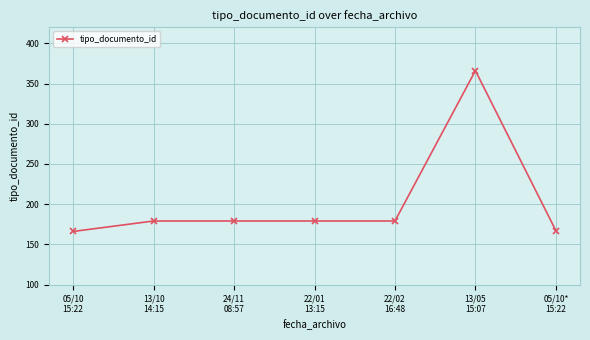

What is the value of the 5th point from the left?

179